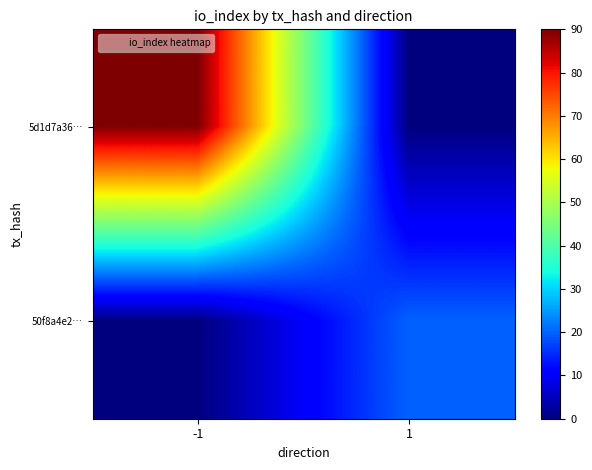

What is the greatest value displayed?

90